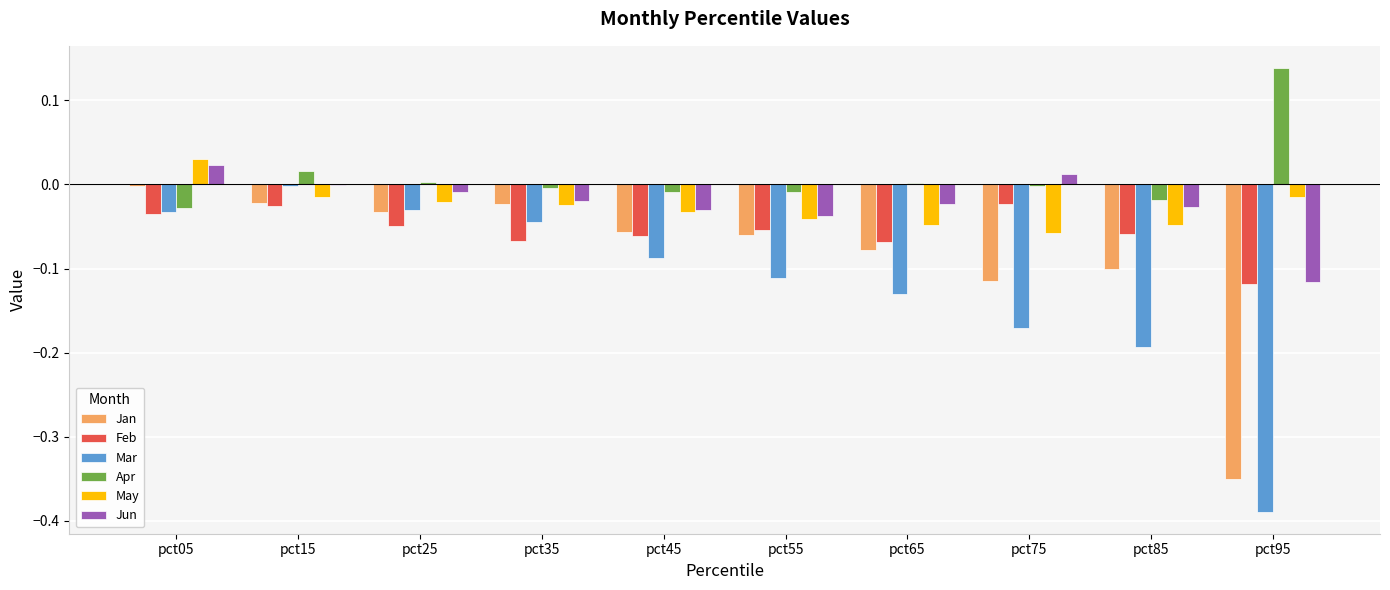

What is the total value across all series at pct45?

-0.3